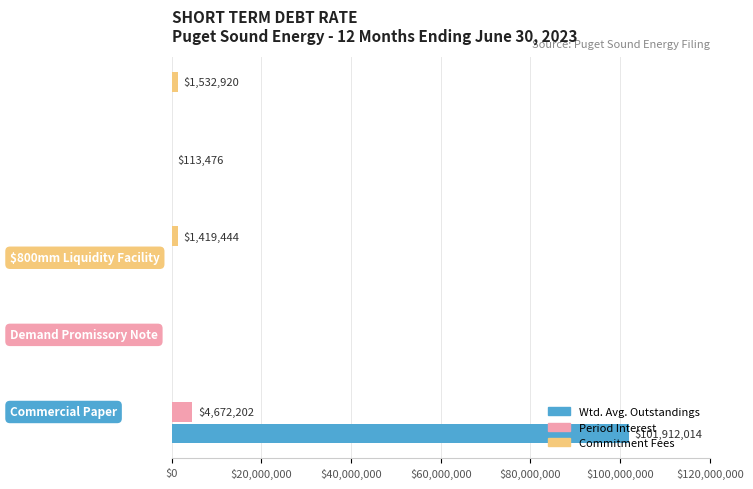

What is the sum of all Wtd. Avg. Outstandings values?

101912013.6